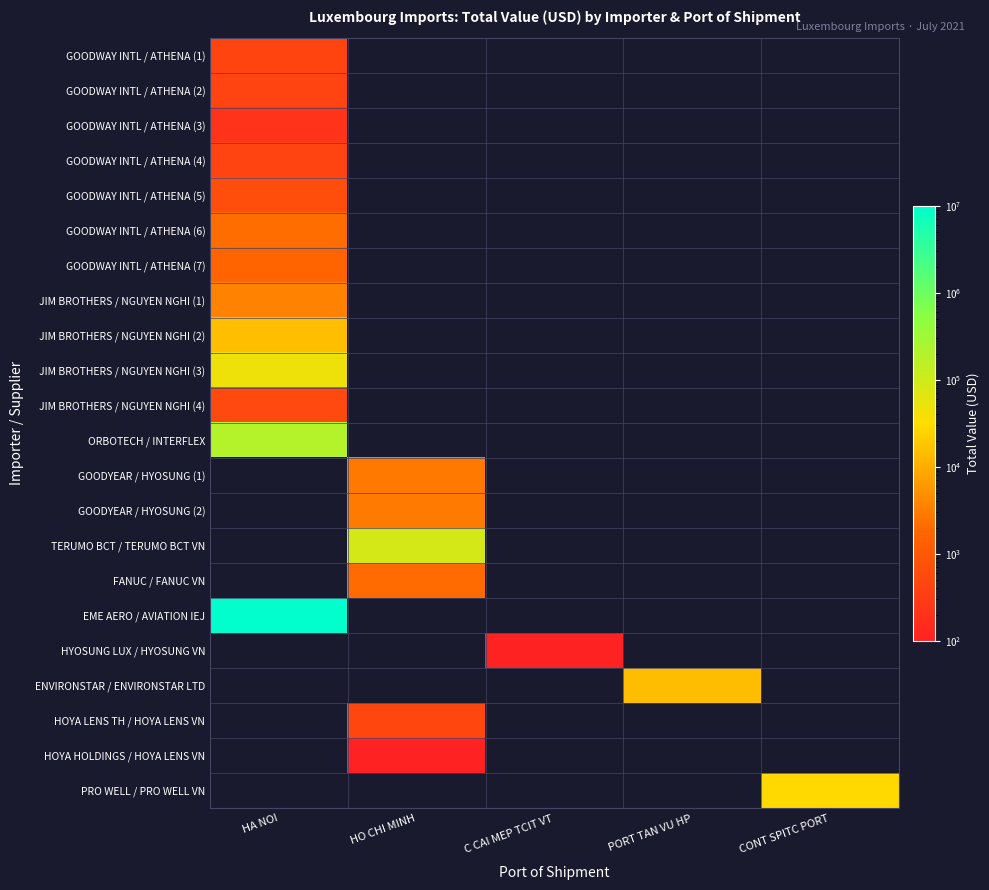

Reading left to right, transcribe all the data shown in this chart.

GOODWAY INTL / ATHENA (1): HA NOI=439.4	HO CHI MINH=0.0	C CAI MEP TCIT VT=0.0	PORT TAN VU HP=0.0	CONT SPITC PORT=0.0
GOODWAY INTL / ATHENA (2): HA NOI=418.2	HO CHI MINH=0.0	C CAI MEP TCIT VT=0.0	PORT TAN VU HP=0.0	CONT SPITC PORT=0.0
GOODWAY INTL / ATHENA (3): HA NOI=209.1	HO CHI MINH=0.0	C CAI MEP TCIT VT=0.0	PORT TAN VU HP=0.0	CONT SPITC PORT=0.0
GOODWAY INTL / ATHENA (4): HA NOI=418.2	HO CHI MINH=0.0	C CAI MEP TCIT VT=0.0	PORT TAN VU HP=0.0	CONT SPITC PORT=0.0
GOODWAY INTL / ATHENA (5): HA NOI=659.1	HO CHI MINH=0.0	C CAI MEP TCIT VT=0.0	PORT TAN VU HP=0.0	CONT SPITC PORT=0.0
GOODWAY INTL / ATHENA (6): HA NOI=2091.0	HO CHI MINH=0.0	C CAI MEP TCIT VT=0.0	PORT TAN VU HP=0.0	CONT SPITC PORT=0.0
GOODWAY INTL / ATHENA (7): HA NOI=1672.8	HO CHI MINH=0.0	C CAI MEP TCIT VT=0.0	PORT TAN VU HP=0.0	CONT SPITC PORT=0.0
JIM BROTHERS / NGUYEN NGHI (1): HA NOI=3506.1	HO CHI MINH=0.0	C CAI MEP TCIT VT=0.0	PORT TAN VU HP=0.0	CONT SPITC PORT=0.0
JIM BROTHERS / NGUYEN NGHI (2): HA NOI=15270.3	HO CHI MINH=0.0	C CAI MEP TCIT VT=0.0	PORT TAN VU HP=0.0	CONT SPITC PORT=0.0
JIM BROTHERS / NGUYEN NGHI (3): HA NOI=46614.6	HO CHI MINH=0.0	C CAI MEP TCIT VT=0.0	PORT TAN VU HP=0.0	CONT SPITC PORT=0.0
JIM BROTHERS / NGUYEN NGHI (4): HA NOI=535.8	HO CHI MINH=0.0	C CAI MEP TCIT VT=0.0	PORT TAN VU HP=0.0	CONT SPITC PORT=0.0
ORBOTECH / INTERFLEX: HA NOI=195000.0	HO CHI MINH=0.0	C CAI MEP TCIT VT=0.0	PORT TAN VU HP=0.0	CONT SPITC PORT=0.0
GOODYEAR / HYOSUNG (1): HA NOI=0.0	HO CHI MINH=2898.8	C CAI MEP TCIT VT=0.0	PORT TAN VU HP=0.0	CONT SPITC PORT=0.0
GOODYEAR / HYOSUNG (2): HA NOI=0.0	HO CHI MINH=2973.9	C CAI MEP TCIT VT=0.0	PORT TAN VU HP=0.0	CONT SPITC PORT=0.0
TERUMO BCT / TERUMO BCT VN: HA NOI=0.0	HO CHI MINH=85187.7	C CAI MEP TCIT VT=0.0	PORT TAN VU HP=0.0	CONT SPITC PORT=0.0
FANUC / FANUC VN: HA NOI=0.0	HO CHI MINH=2057.7	C CAI MEP TCIT VT=0.0	PORT TAN VU HP=0.0	CONT SPITC PORT=0.0
EME AERO / AVIATION IEJ: HA NOI=10000000.0	HO CHI MINH=0.0	C CAI MEP TCIT VT=0.0	PORT TAN VU HP=0.0	CONT SPITC PORT=0.0
HYOSUNG LUX / HYOSUNG VN: HA NOI=0.0	HO CHI MINH=0.0	C CAI MEP TCIT VT=28.8	PORT TAN VU HP=0.0	CONT SPITC PORT=0.0
ENVIRONSTAR / ENVIRONSTAR LTD: HA NOI=0.0	HO CHI MINH=0.0	C CAI MEP TCIT VT=0.0	PORT TAN VU HP=15000.0	CONT SPITC PORT=0.0
HOYA LENS TH / HOYA LENS VN: HA NOI=0.0	HO CHI MINH=469.8	C CAI MEP TCIT VT=0.0	PORT TAN VU HP=0.0	CONT SPITC PORT=0.0
HOYA HOLDINGS / HOYA LENS VN: HA NOI=0.0	HO CHI MINH=15.1	C CAI MEP TCIT VT=0.0	PORT TAN VU HP=0.0	CONT SPITC PORT=0.0
PRO WELL / PRO WELL VN: HA NOI=0.0	HO CHI MINH=0.0	C CAI MEP TCIT VT=0.0	PORT TAN VU HP=0.0	CONT SPITC PORT=29411.5